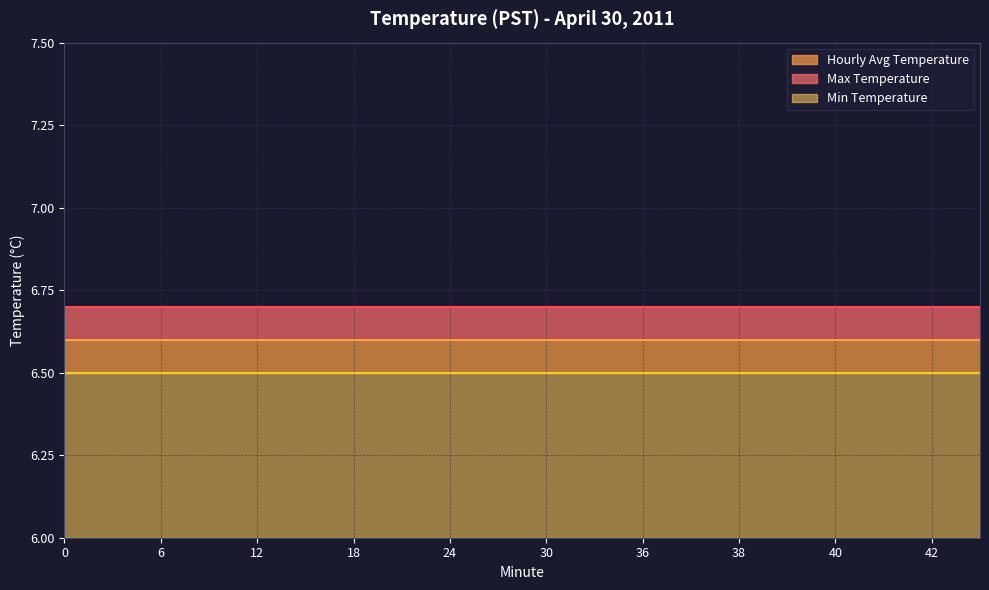

What are all the series names shown in the legend?

Hourly Avg Temperature, Max Temperature, Min Temperature